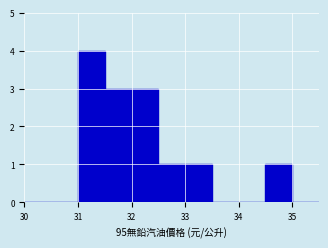

Reading left to right, list every bar in this chart as the range it spans on the x-axis followed by its height. The values are not printed on the chart, so give them approximately, as read against the axis.

30.0 to 30.5: 0
30.5 to 31.0: 0
31.0 to 31.5: 4
31.5 to 32.0: 3
32.0 to 32.5: 3
32.5 to 33.0: 1
33.0 to 33.5: 1
33.5 to 34.0: 0
34.0 to 34.5: 0
34.5 to 35.0: 1
35.0 to 35.5: 0